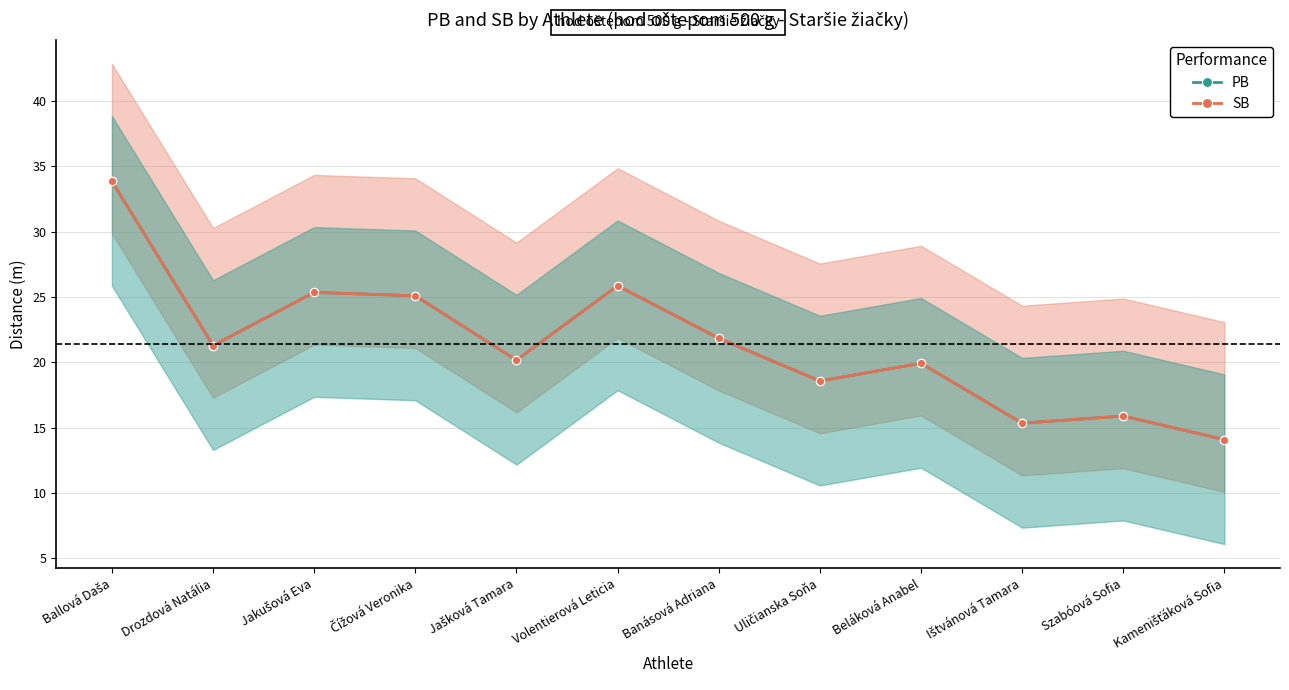

At which category does PB reach its first local peak?

Jakušová Eva